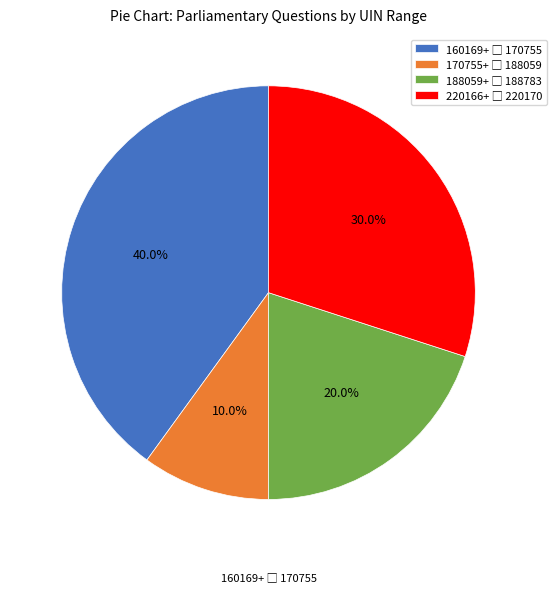

Is there a majority slice in this chart?

No